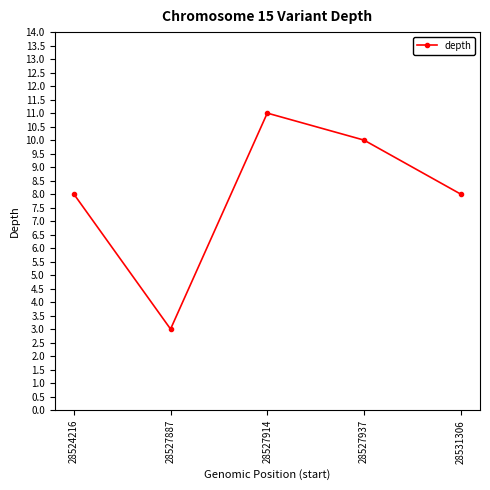

Which category has the lowest value across all series?

28527887